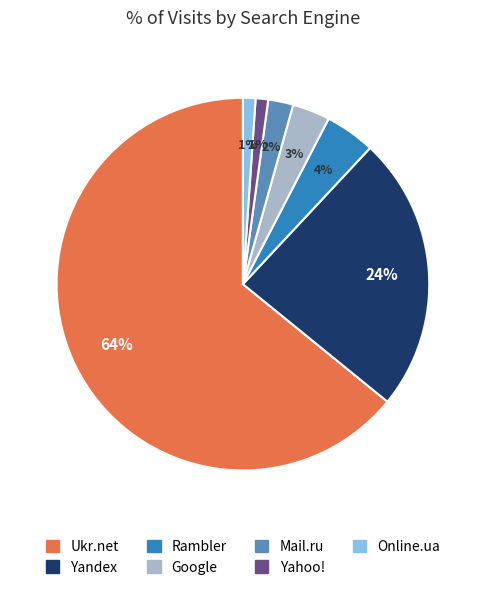

Which slice is the largest?

Ukr.net